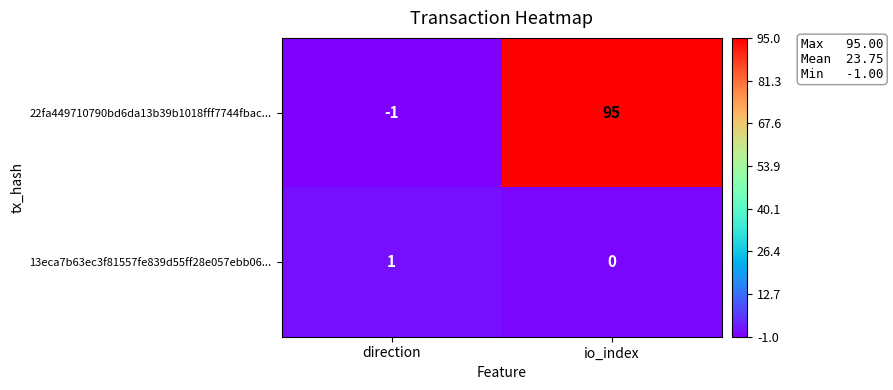

The value of 13eca7b63ec3f81557fe839d55ff28e057ebb06... at direction is 1. True or false?

True